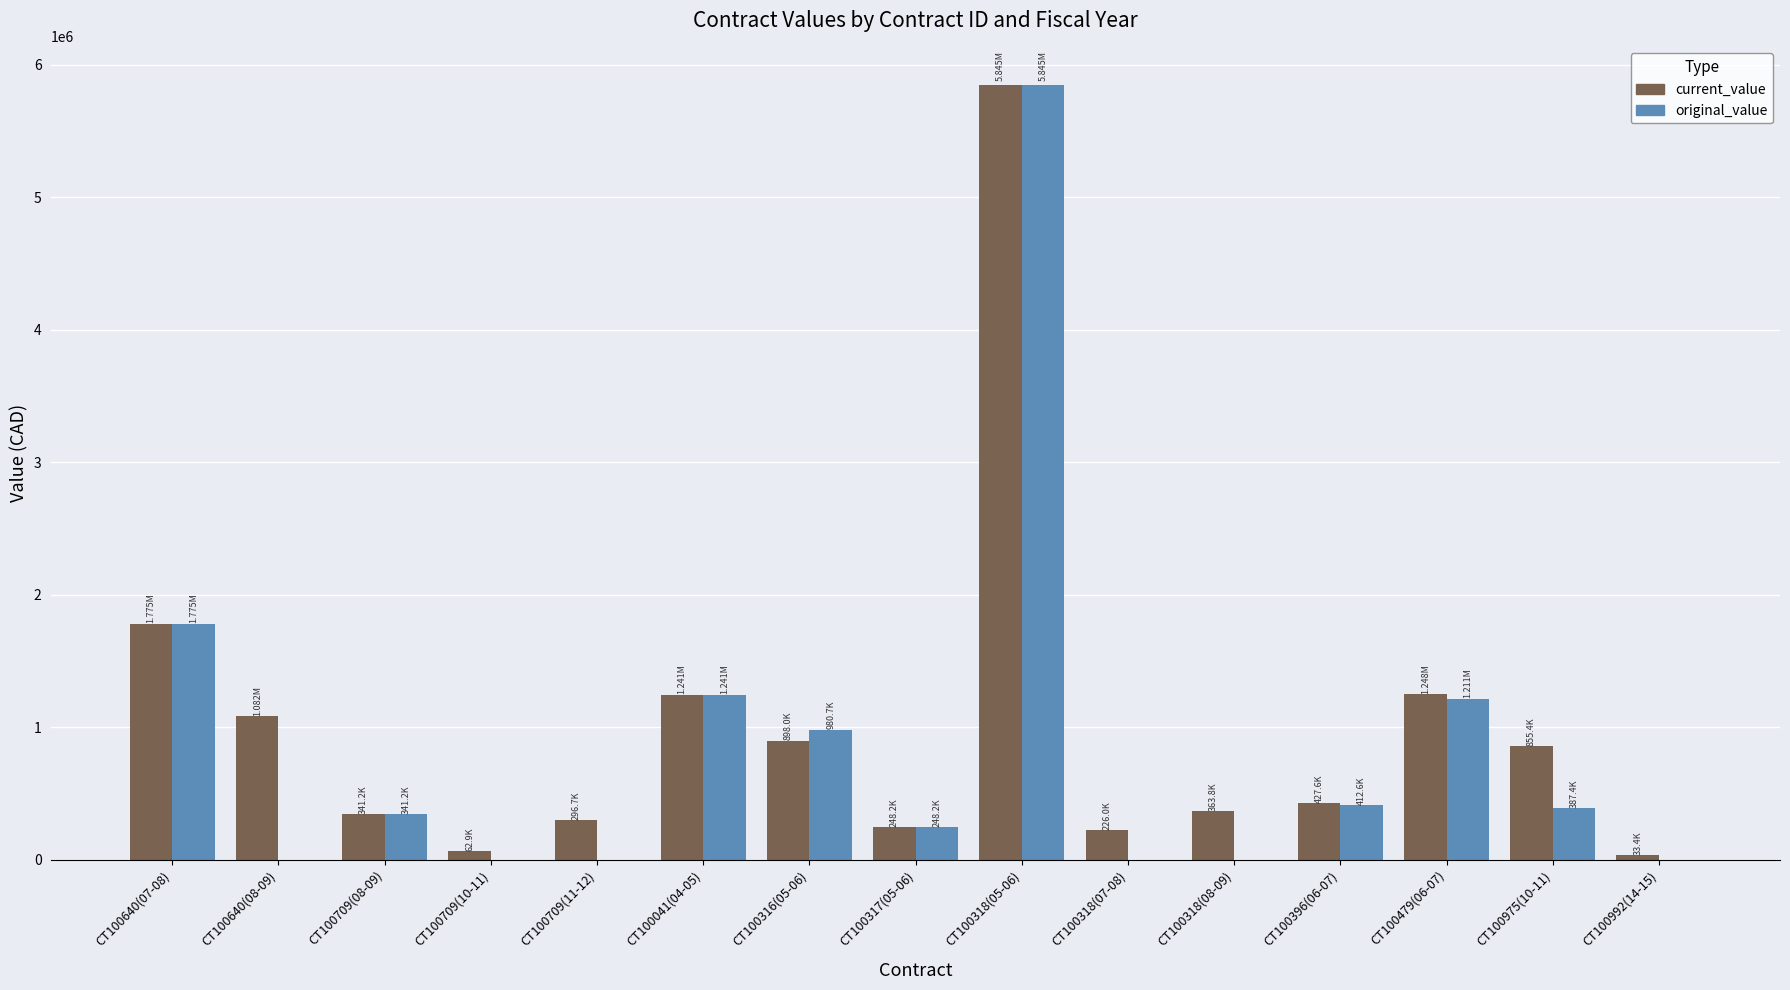

What is the sum of the original_value values at CT100317(05-06) and CT100318(07-08)?

248249.6